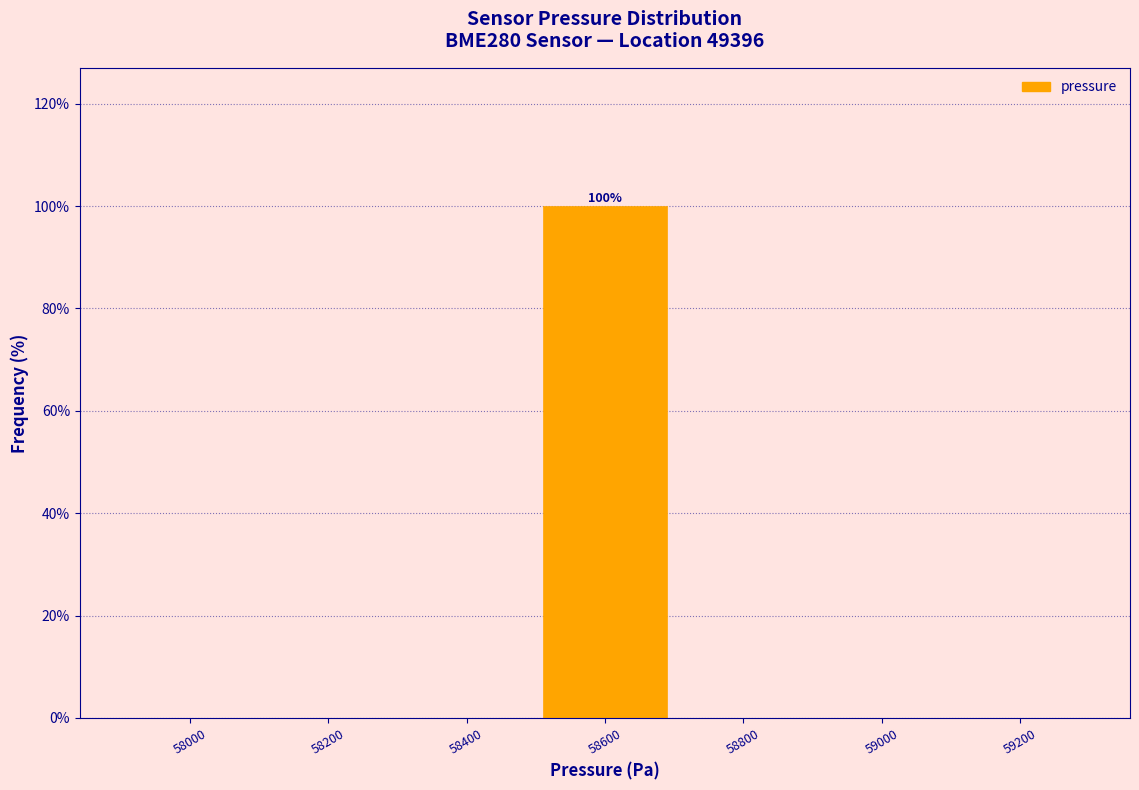

Reading right to left, transcribe all the data shown in this chart.

59200=0	59000=0	58800=0	58600=100	58400=0	58200=0	58000=0